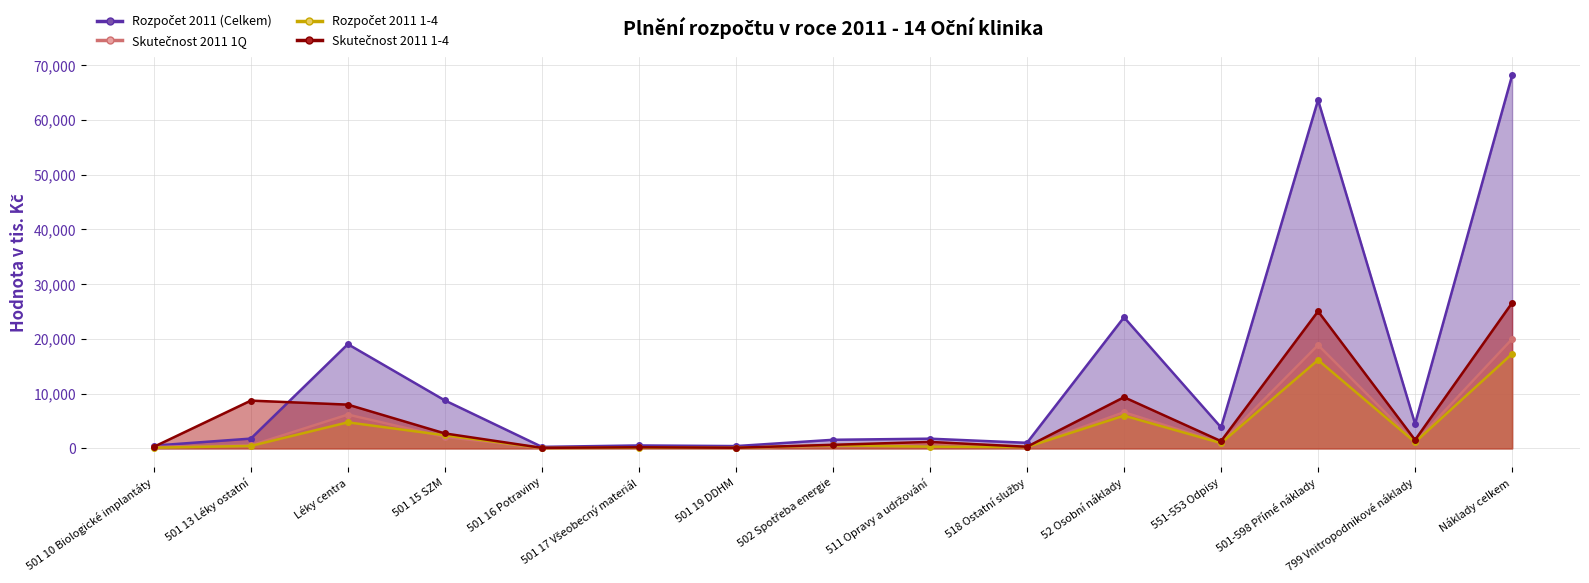

Which series has the largest range (max minus min)?

Rozpočet 2011 (Celkem)